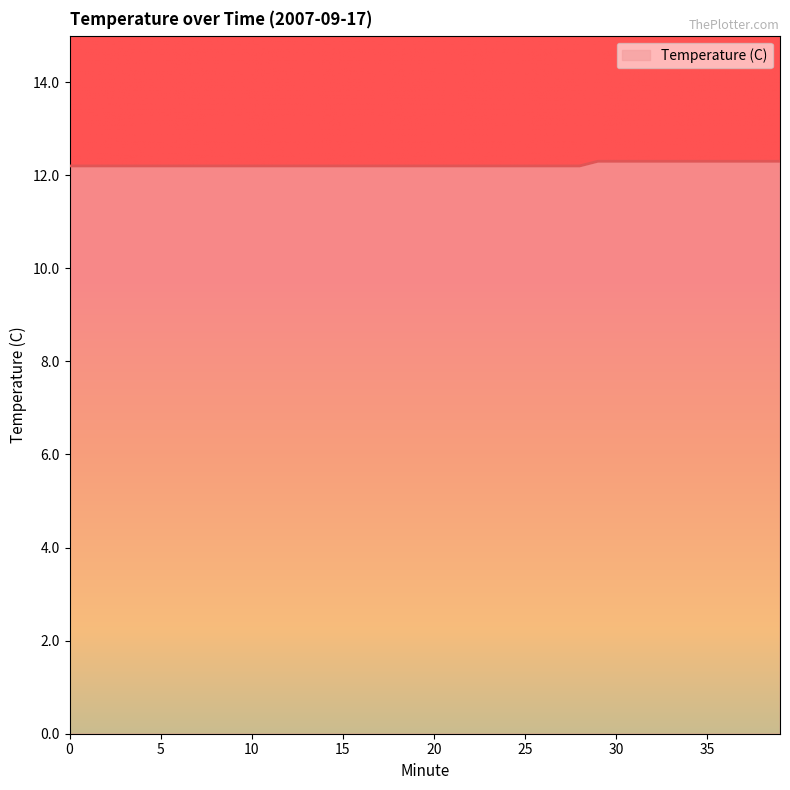

What is the maximum value shown in the chart?

12.3